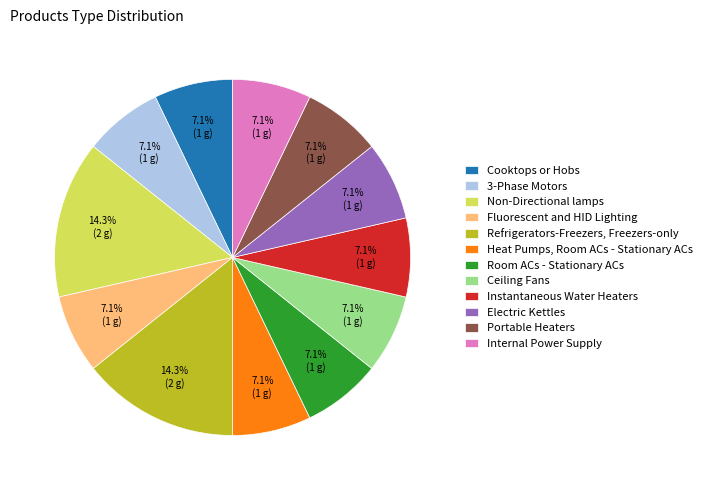

Do Room ACs - Stationary ACs and 3-Phase Motors together represent more than half of the pie?

No